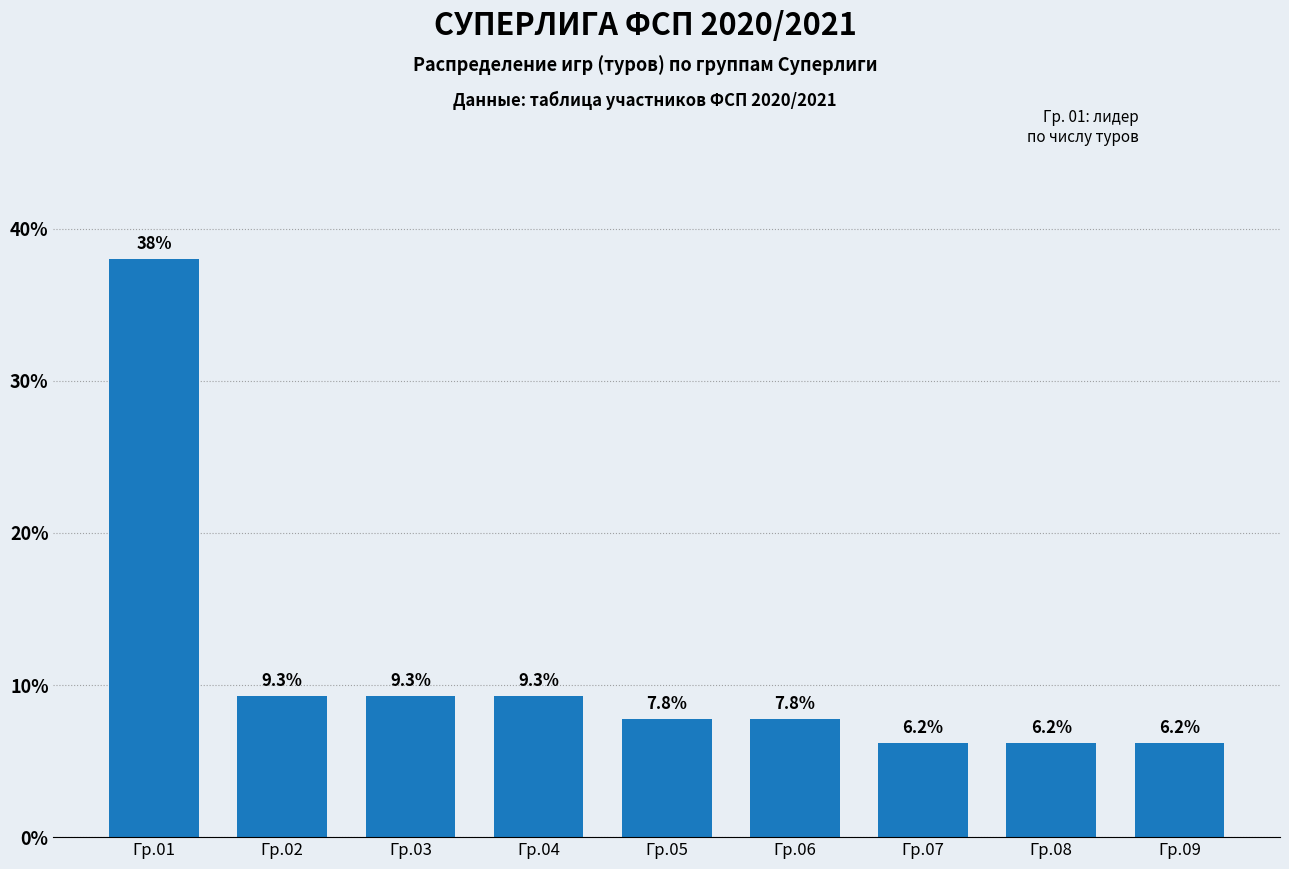

Reading left to right, what are all the values shown in this chart?

38.0	9.3	9.3	9.3	7.8	7.8	6.2	6.2	6.2